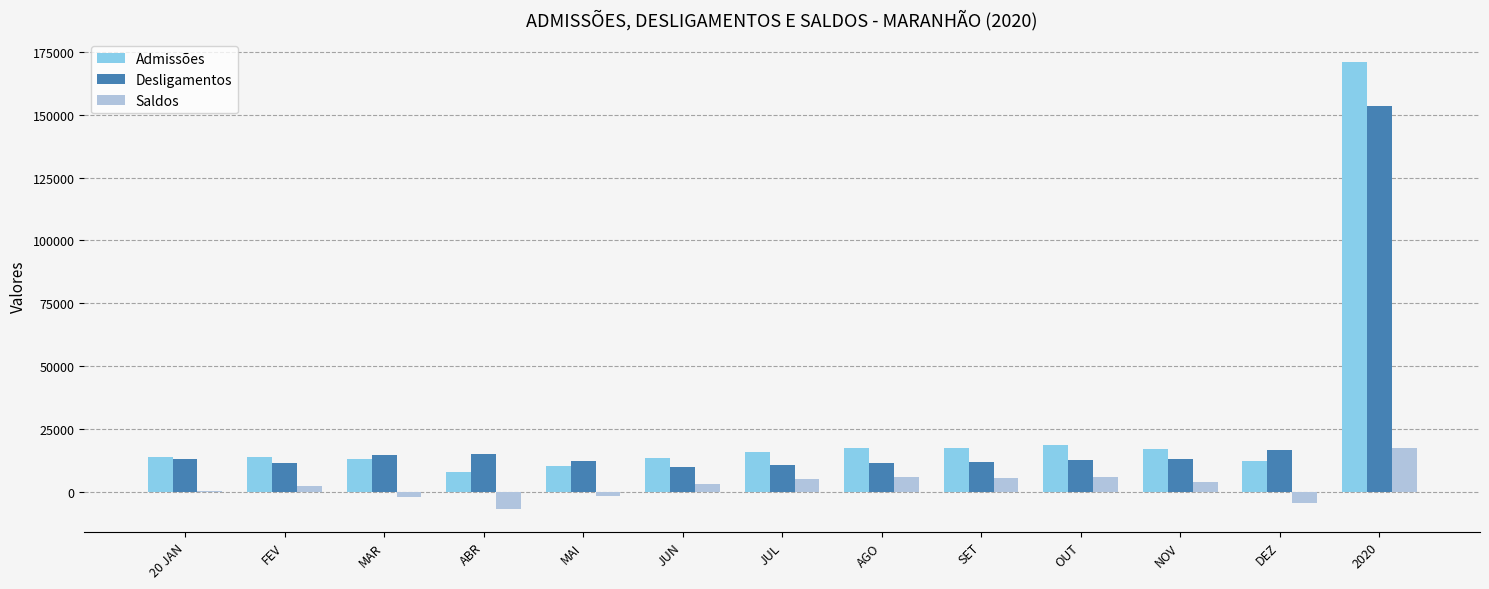

What is the greatest value displayed?

170991